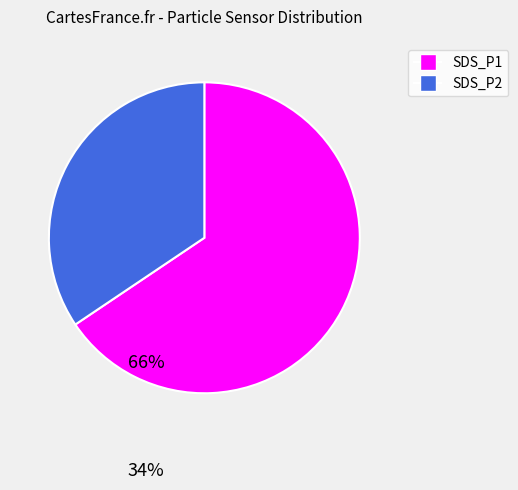

Which category has the biggest portion of the pie?

SDS_P1